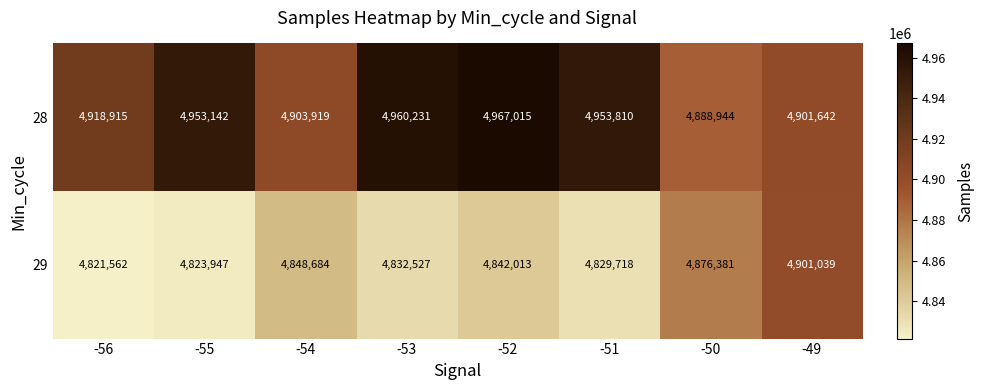

The value of 28 at -51 is 2314662. True or false?

False